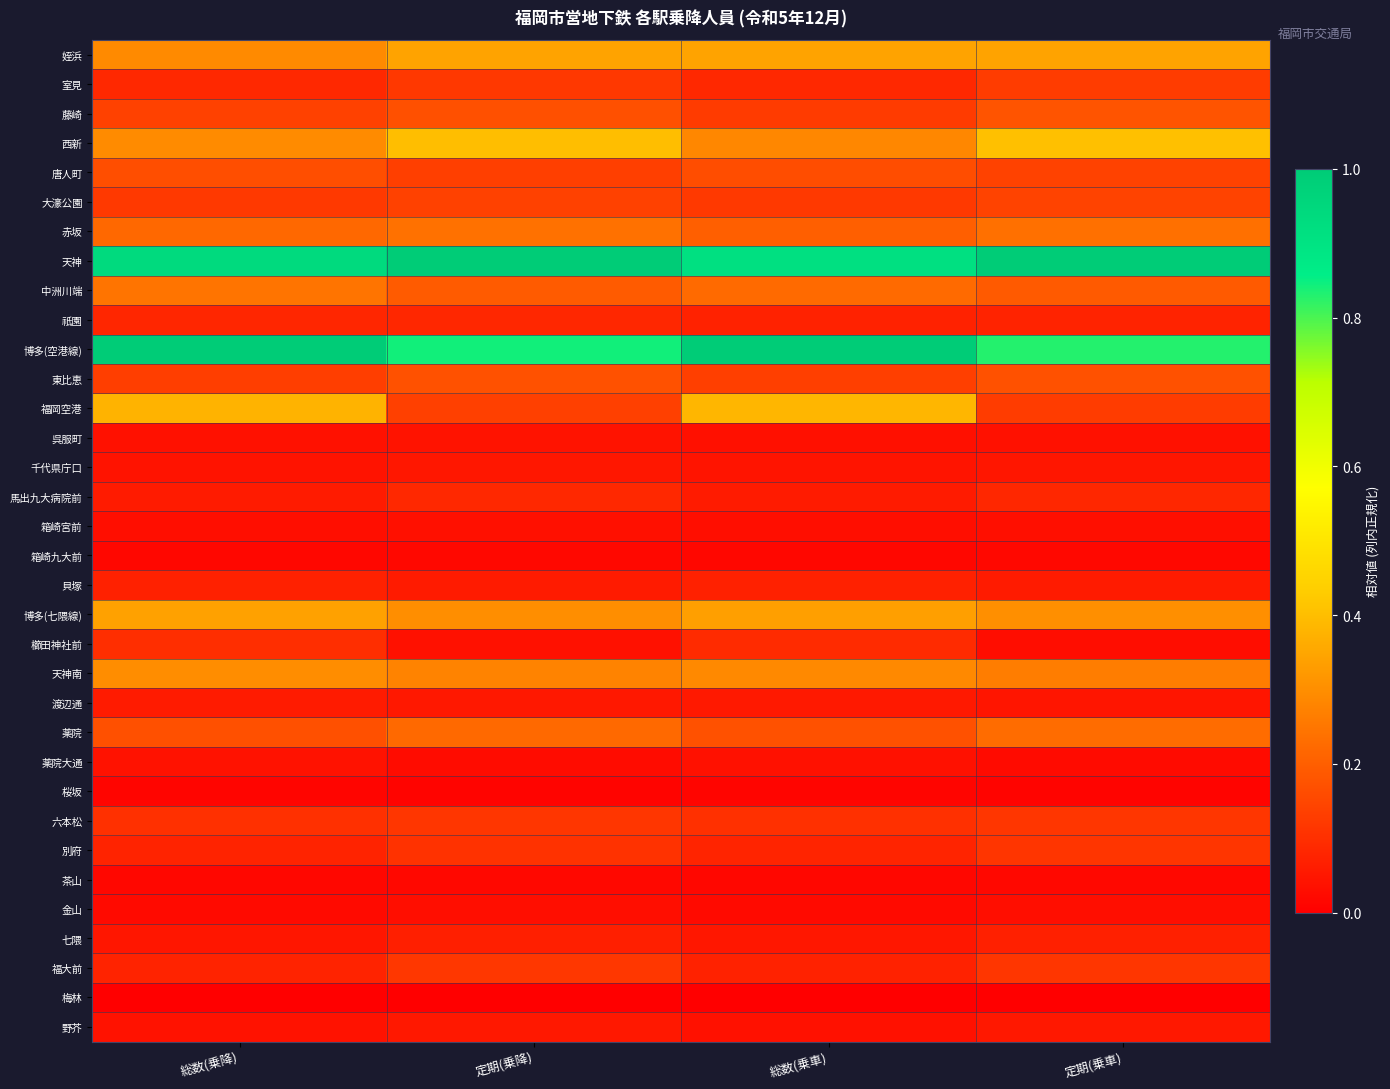

How many distinct data groups are displayed?

34